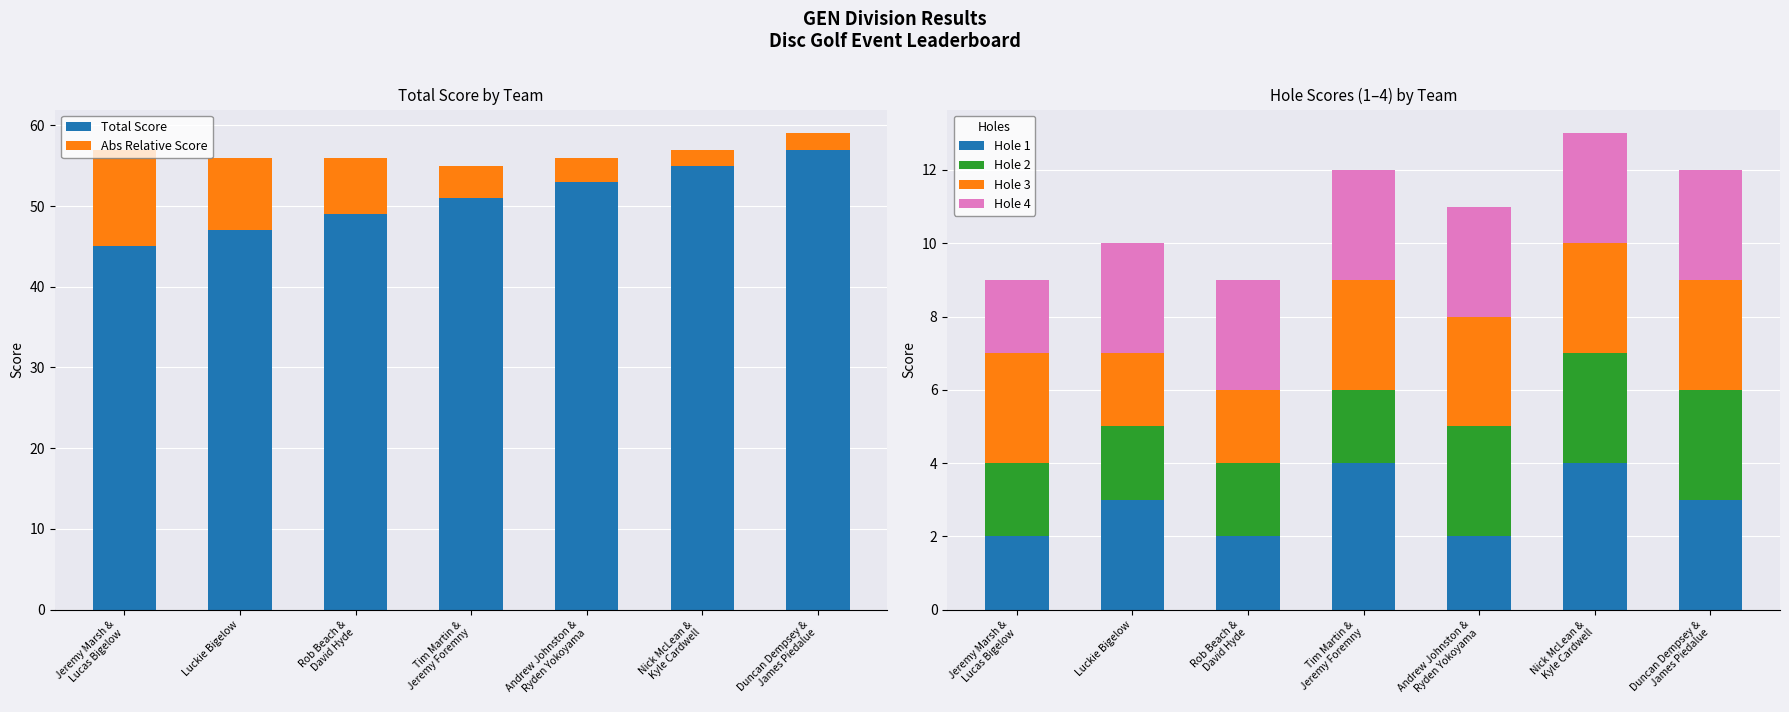

Which series has the largest total across all categories?

Total Score